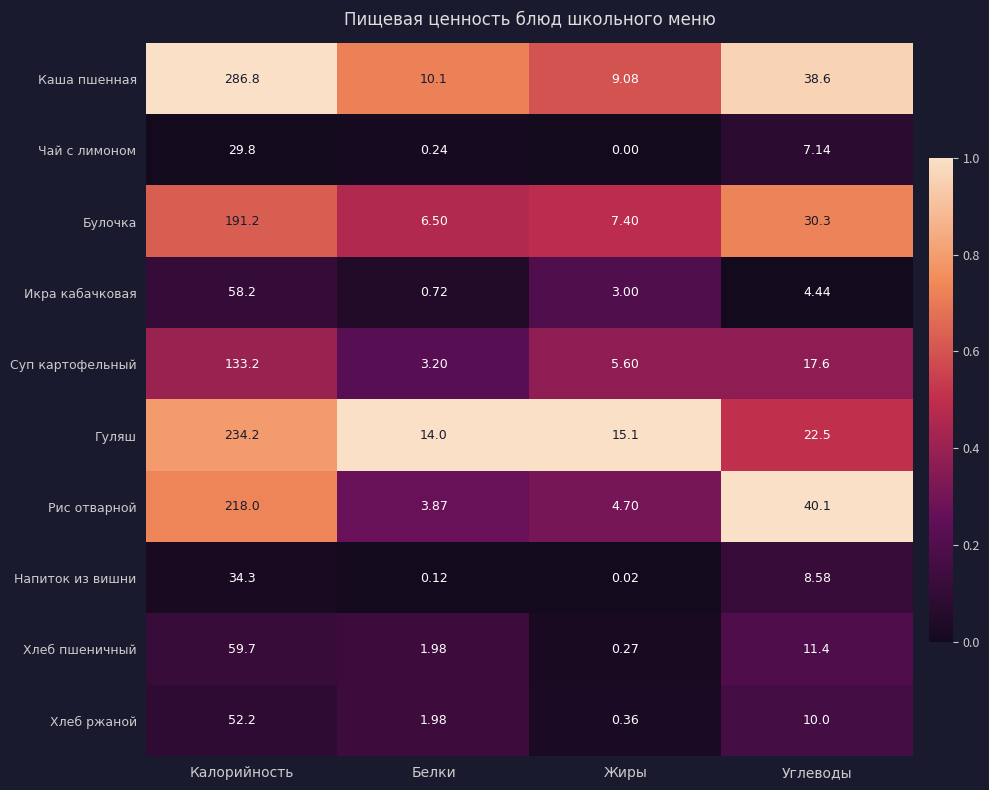

Which category has the lowest value in the Хлеб ржаной series?

Жиры